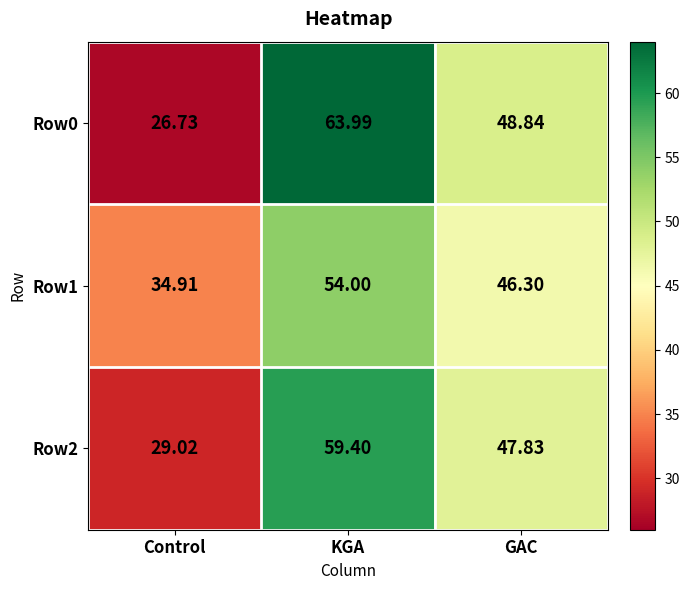

List the series in order of their peak value, lowest first.

Row1, Row2, Row0